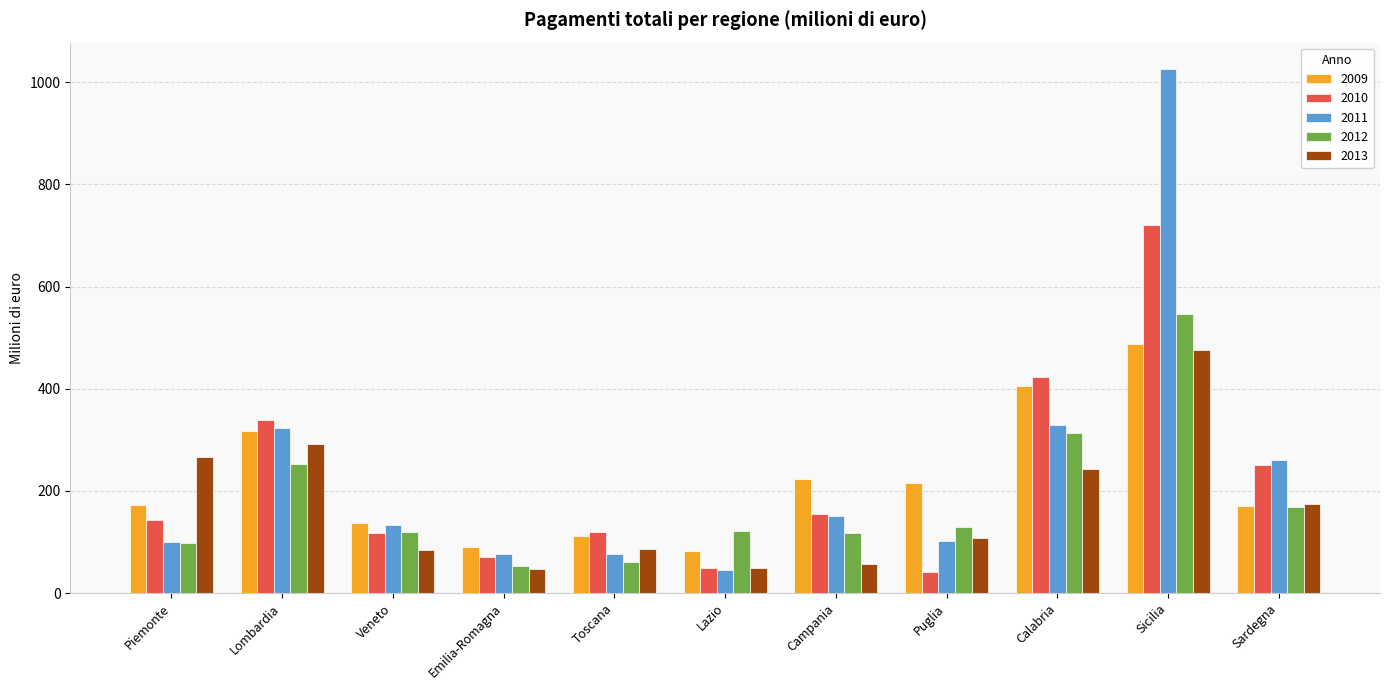

How many series are shown in this chart?

5